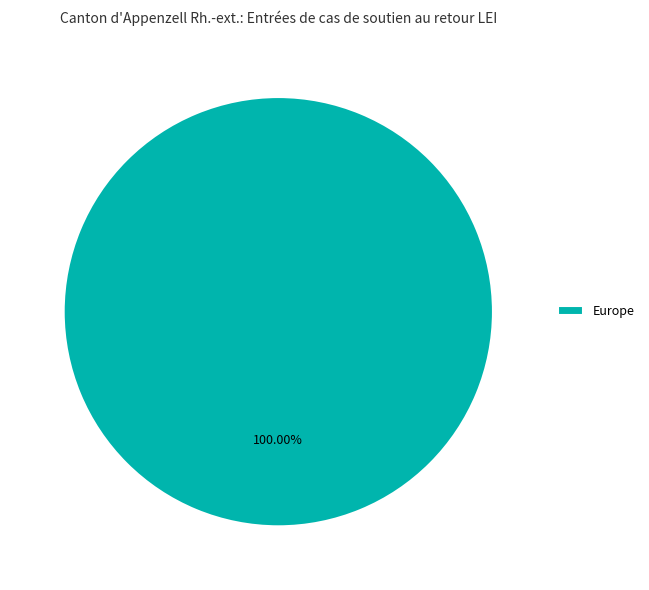

Does any single category account for the majority?

Yes